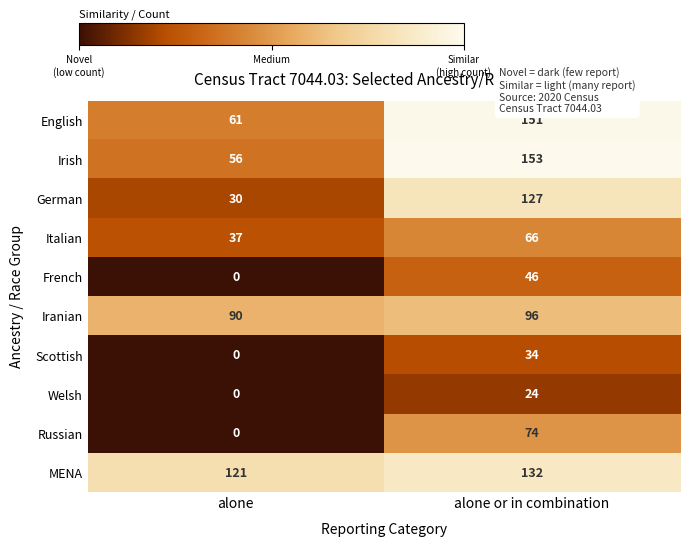

The value of German at alone or in combination is 179. True or false?

False